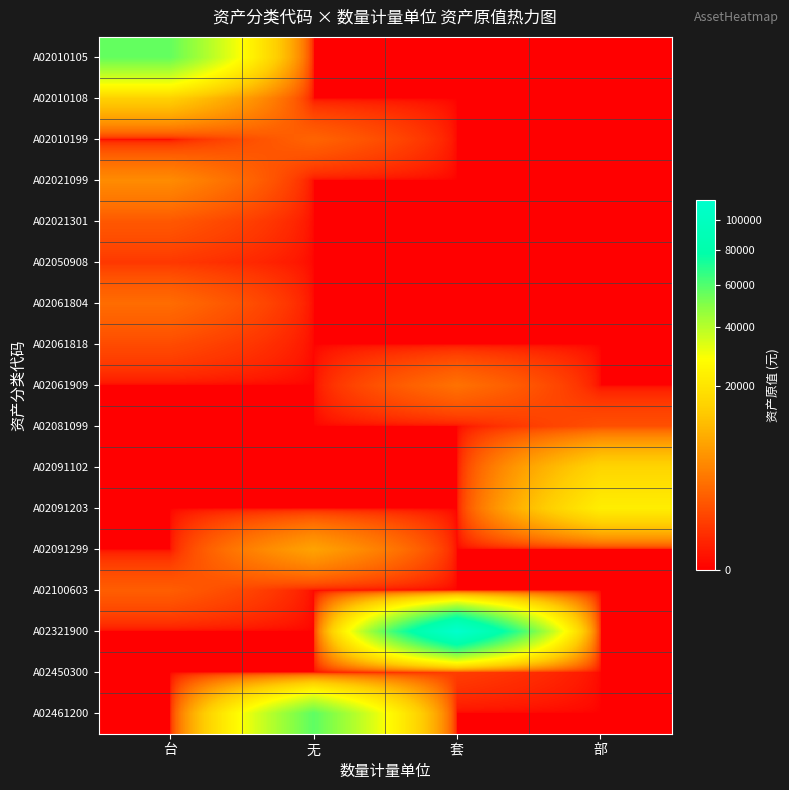

Reading left to right, list all the values displayed in this chart.

A02010105: 台=55800	无=0	套=0	部=0
A02010108: 台=14800	无=0	套=0	部=0
A02010199: 台=0	无=2350	套=0	部=0
A02021099: 台=5340	无=0	套=0	部=0
A02021301: 台=1700	无=0	套=0	部=0
A02050908: 台=560	无=0	套=0	部=0
A02061804: 台=2850	无=0	套=0	部=0
A02061818: 台=1150	无=0	套=0	部=0
A02061909: 台=0	无=0	套=3200	部=0
A02081099: 台=0	无=0	套=0	部=1350
A02091102: 台=0	无=0	套=0	部=16000
A02091203: 台=0	无=0	套=0	部=22800
A02091299: 台=0	无=7950	套=0	部=0
A02100603: 台=1995	无=0	套=0	部=0
A02321900: 台=0	无=0	套=114480	部=0
A02450300: 台=0	无=0	套=700	部=0
A02461200: 台=0	无=57350	套=0	部=0